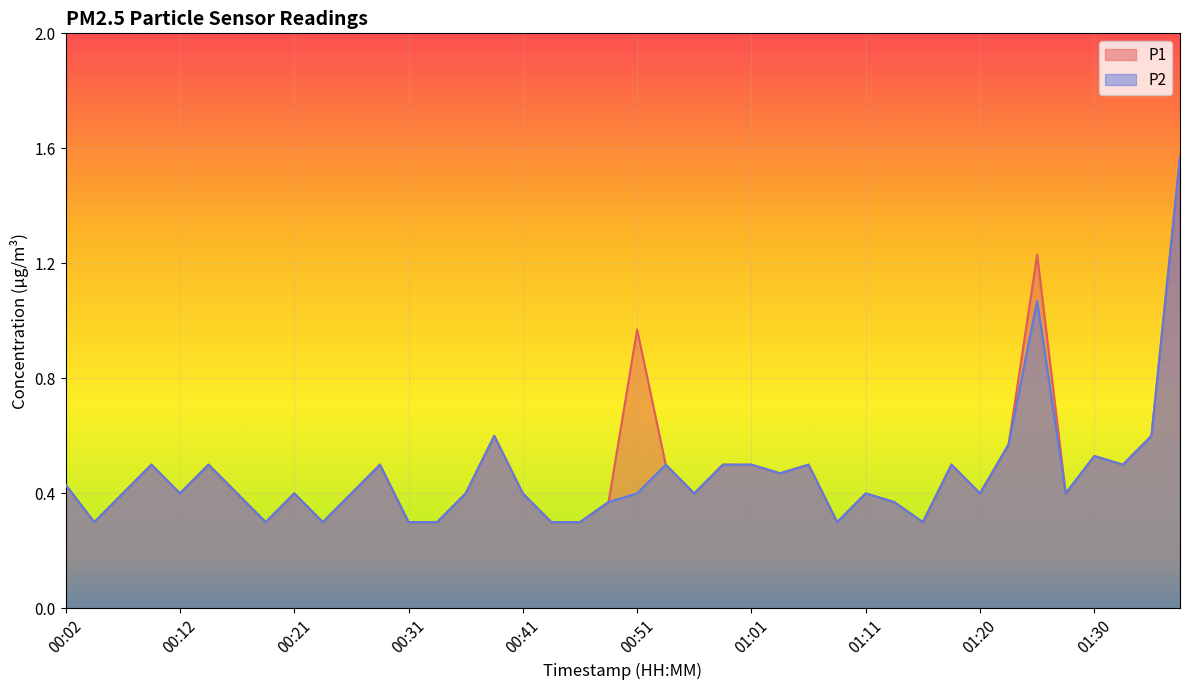

What is the total value across all series at 01:30?

1.1